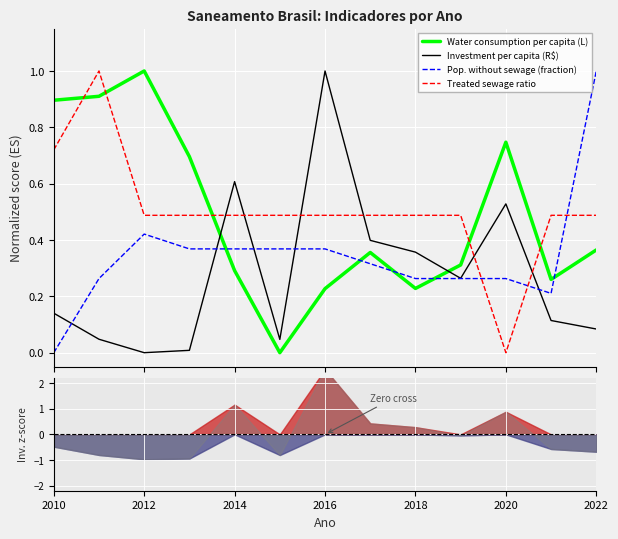

What position from the left is 2010?

1